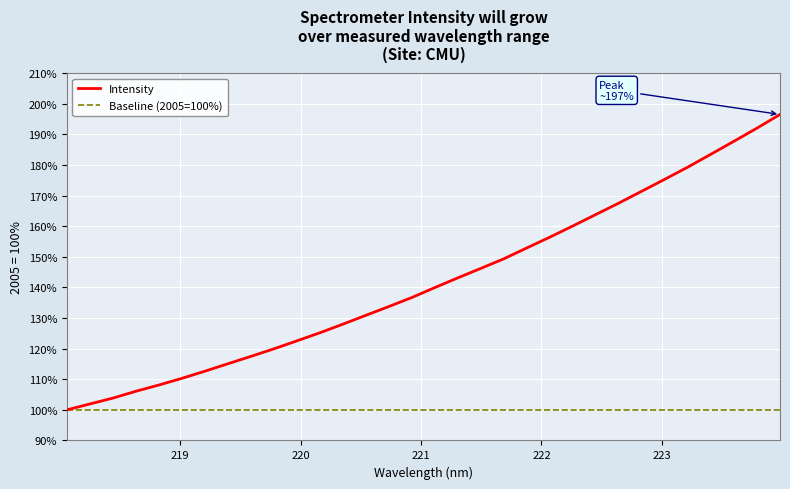

What is the smallest value displayed?

100.0